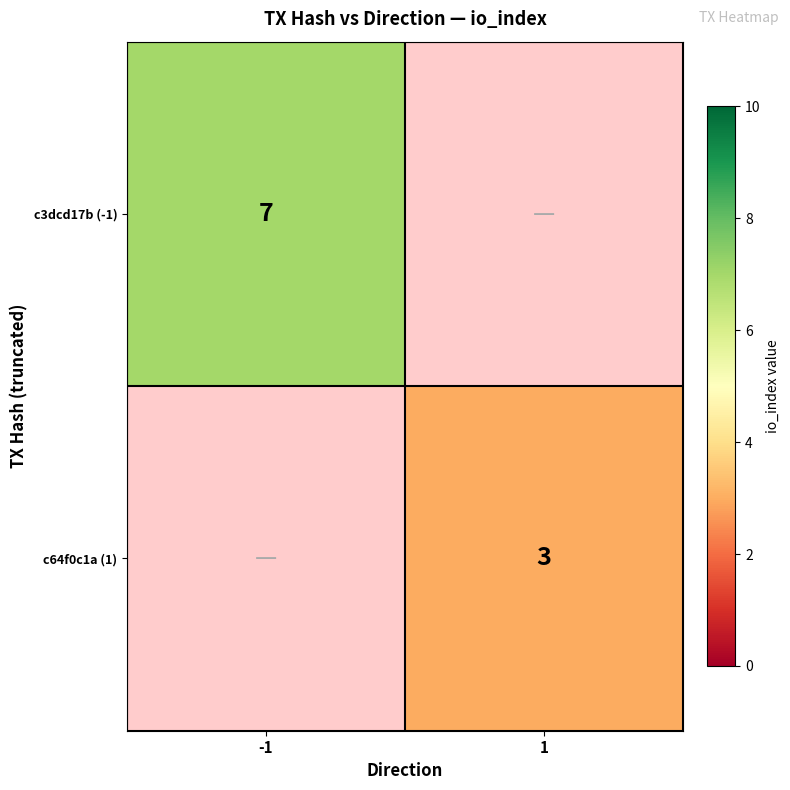

Is it true that c64f0c1a (1) equals 5 at 1?

False